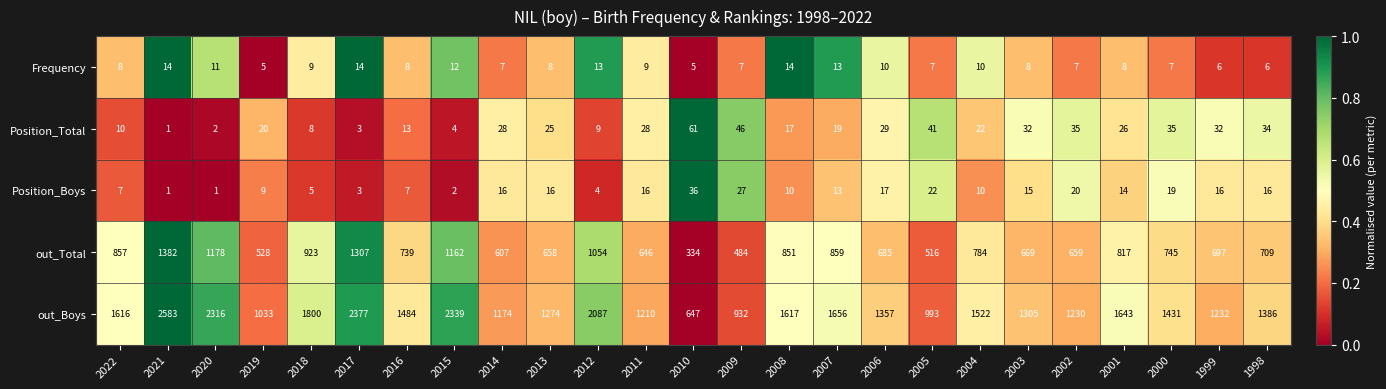

List the labels in order of out_Boys value, largest first.

2021, 2017, 2015, 2020, 2012, 2018, 2007, 2001, 2008, 2022, 2004, 2016, 2000, 1998, 2006, 2003, 2013, 1999, 2002, 2011, 2014, 2019, 2005, 2009, 2010